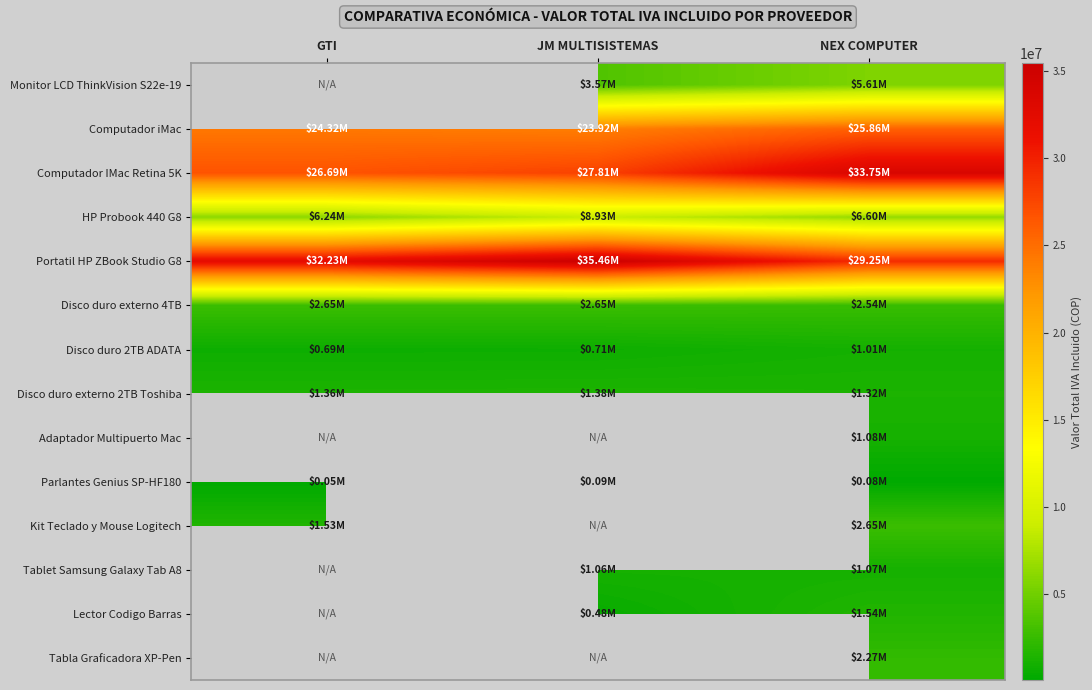

What is the difference between the Disco duro 2TB ADATA values at NEX COMPUTER and JM MULTISISTEMAS?

292740.0